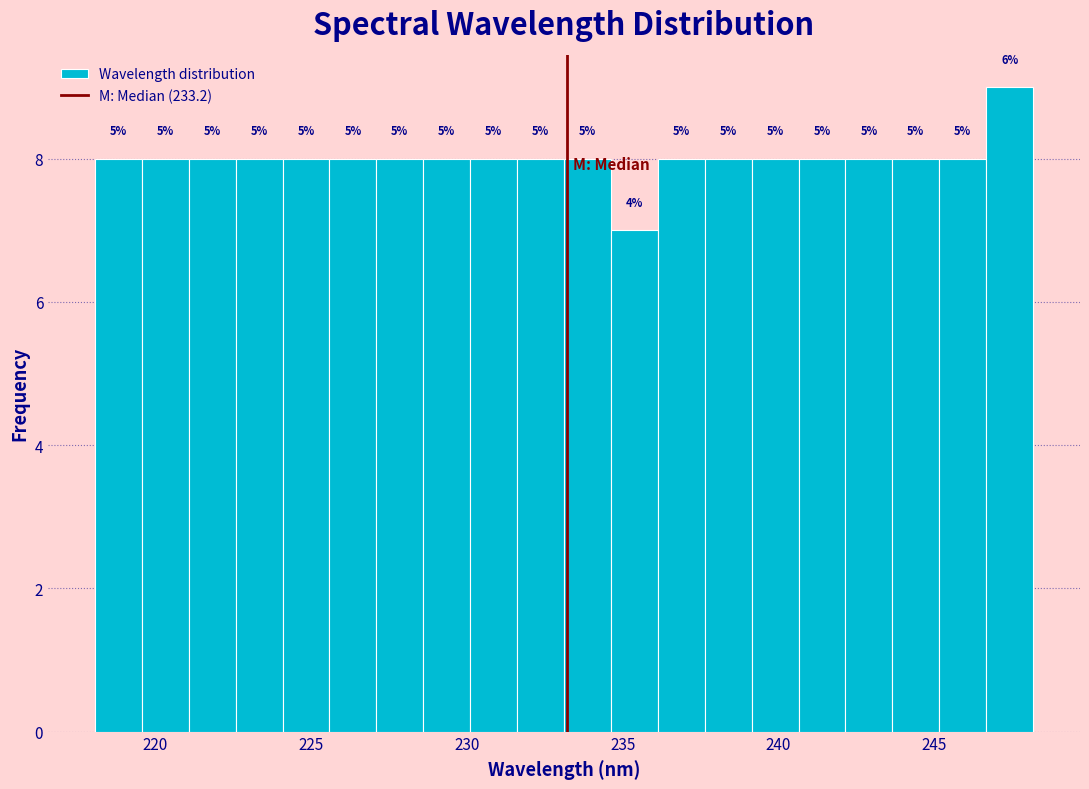

Around what value on the x-axis is the tallest bar? Give the approximate position of its centre, as read against the axis.

247.5